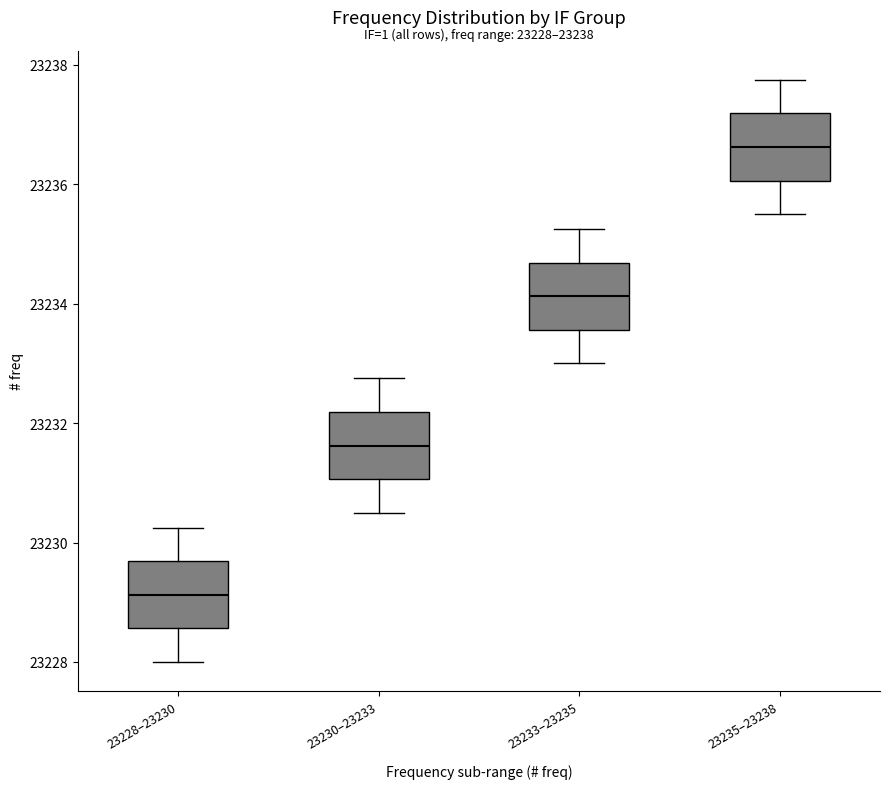

Which box's median line is the lowest?

23228–23230